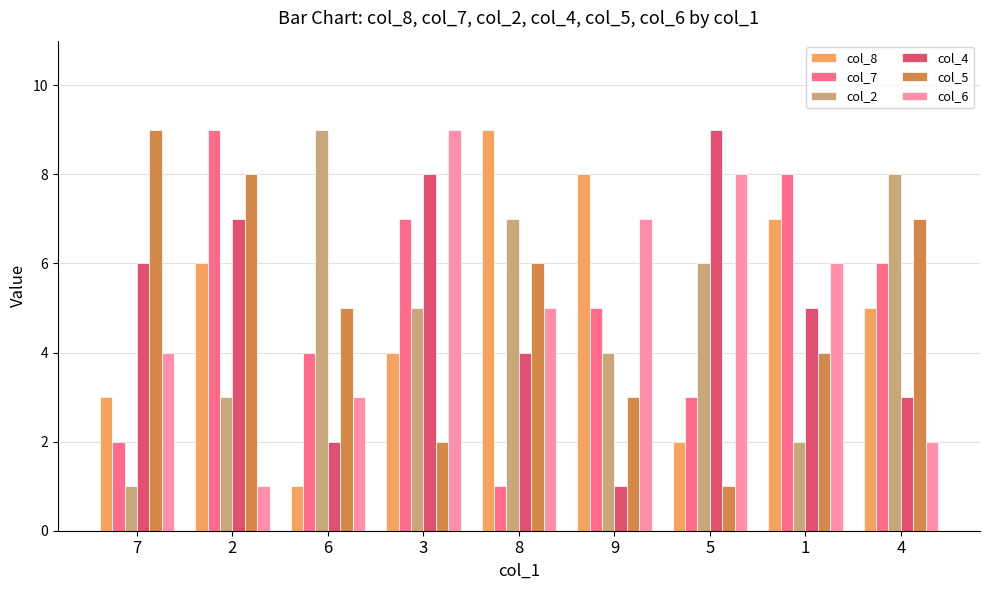

What is the label of the 6th bar from the left?

9